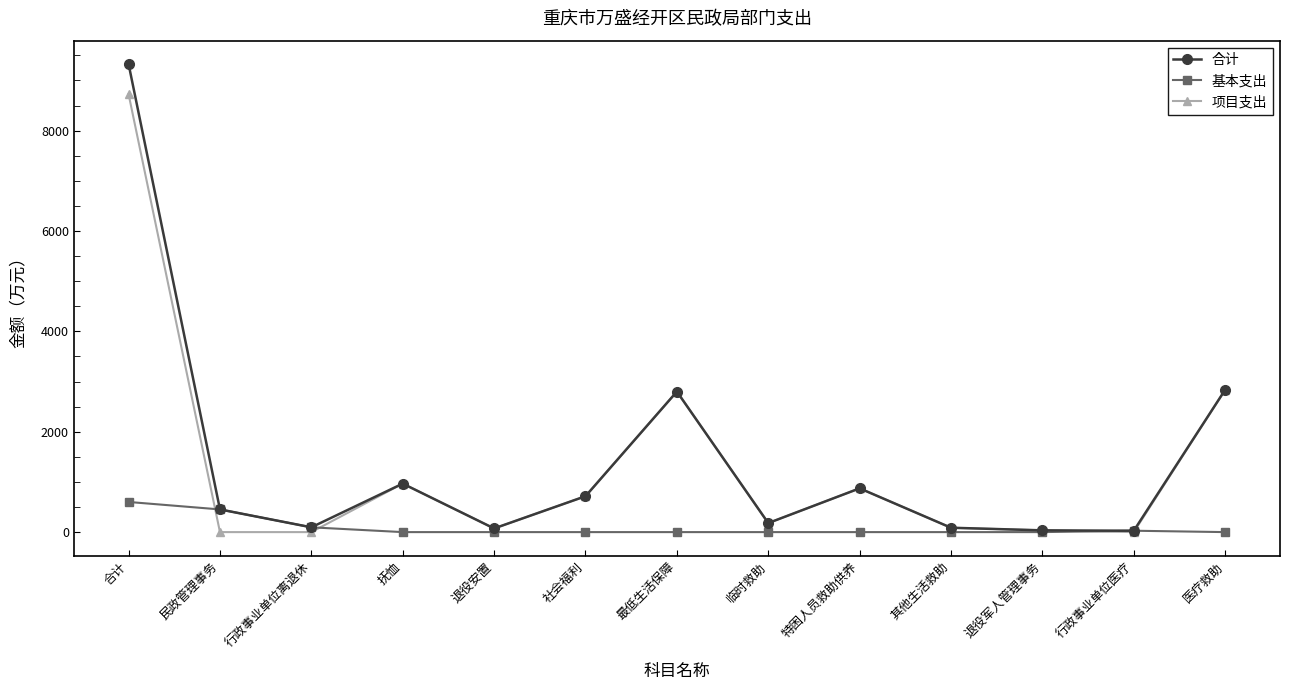

What is the sum of the 项目支出 values at 临时救助 and 医疗救助?

3016.0